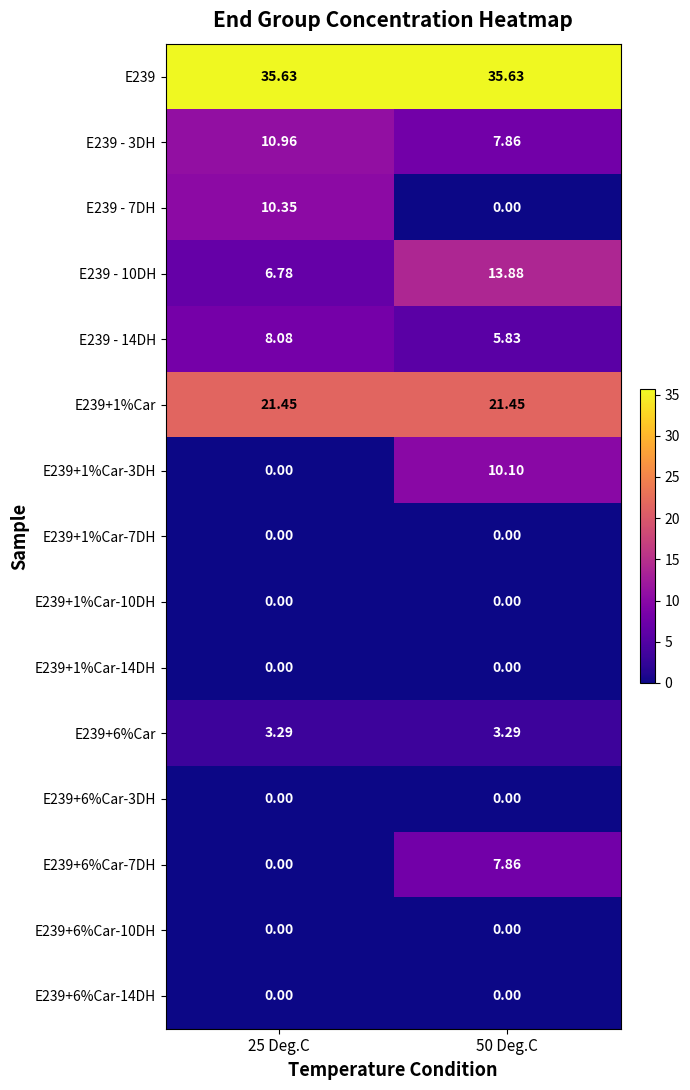

Which series has the largest total across all categories?

E239